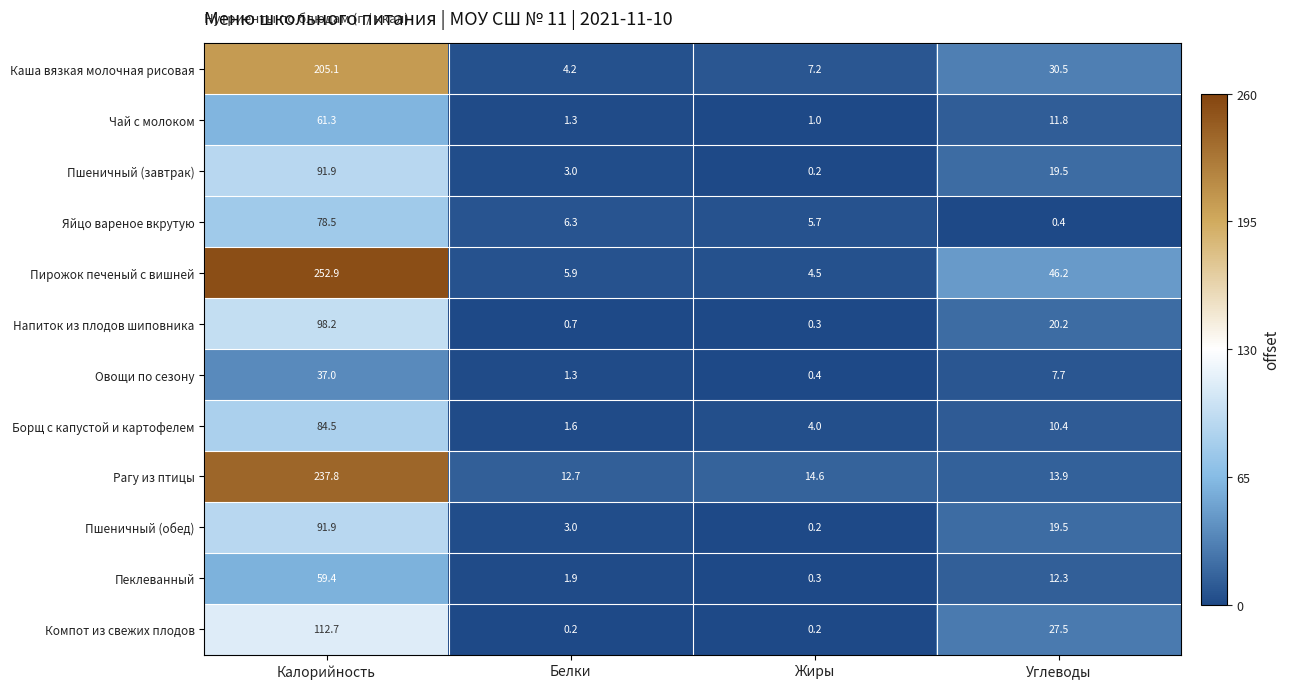

Which category has the highest value in the Овощи по сезону series?

Калорийность